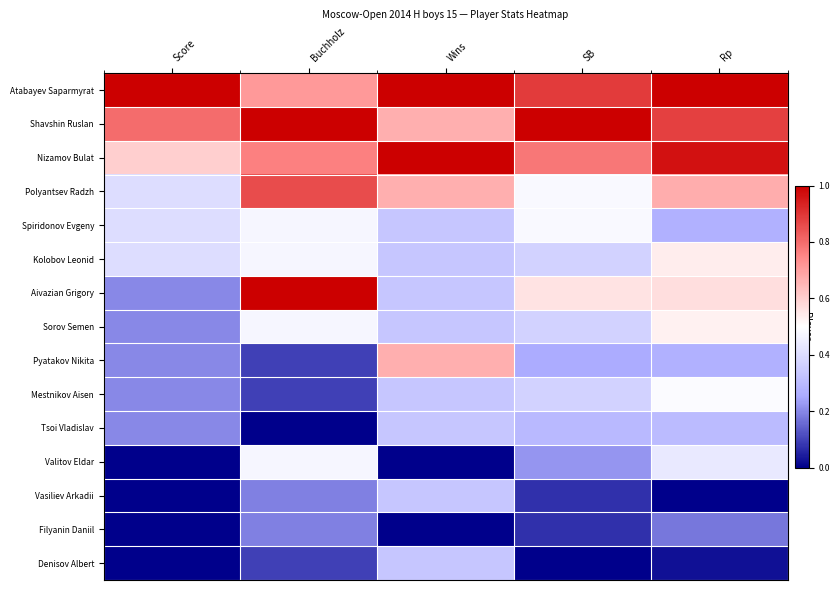

Reading left to right, what are all the values shown in this chart?

Atabayev Saparmyrat: Score=1.0	Buchholz=0.7	Wins=1.0	SB=0.9	Rp=1.0
Shavshin Ruslan: Score=0.8	Buchholz=1.0	Wins=0.7	SB=1.0	Rp=0.9
Nizamov Bulat: Score=0.6	Buchholz=0.8	Wins=1.0	SB=0.8	Rp=1.0
Polyantsev Radzh: Score=0.4	Buchholz=0.9	Wins=0.7	SB=0.5	Rp=0.7
Spiridonov Evgeny: Score=0.4	Buchholz=0.5	Wins=0.3	SB=0.5	Rp=0.3
Kolobov Leonid: Score=0.4	Buchholz=0.5	Wins=0.3	SB=0.4	Rp=0.5
Aivazian Grigory: Score=0.2	Buchholz=1.0	Wins=0.3	SB=0.6	Rp=0.6
Sorov Semen: Score=0.2	Buchholz=0.5	Wins=0.3	SB=0.4	Rp=0.5
Pyatakov Nikita: Score=0.2	Buchholz=0.1	Wins=0.7	SB=0.3	Rp=0.3
Mestnikov Aisen: Score=0.2	Buchholz=0.1	Wins=0.3	SB=0.4	Rp=0.5
Tsoi Vladislav: Score=0.2	Buchholz=0.0	Wins=0.3	SB=0.3	Rp=0.3
Valitov Eldar: Score=0.0	Buchholz=0.5	Wins=0.0	SB=0.2	Rp=0.4
Vasiliev Arkadii: Score=0.0	Buchholz=0.2	Wins=0.3	SB=0.1	Rp=0.0
Filyanin Daniil: Score=0.0	Buchholz=0.2	Wins=0.0	SB=0.1	Rp=0.2
Denisov Albert: Score=0.0	Buchholz=0.1	Wins=0.3	SB=0.0	Rp=0.0